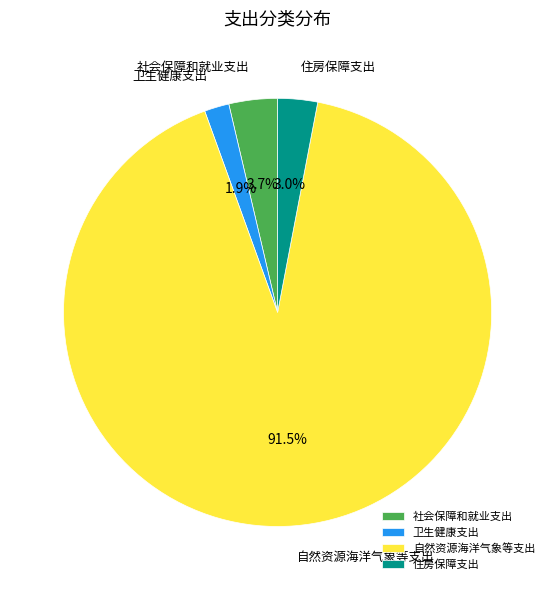

Count the number of slices in the pie.

4